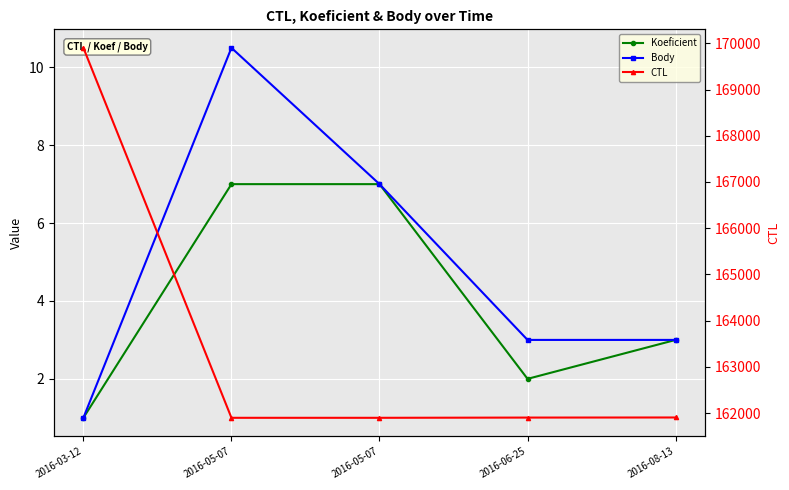

True or false: CTL and Koeficient intersect in this chart.

False